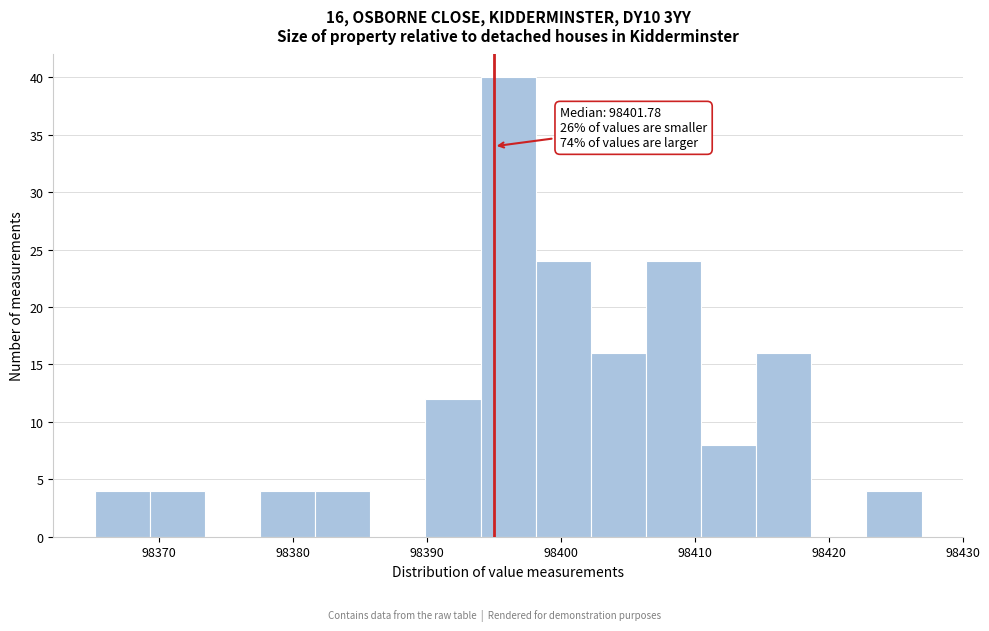

Over which range of the x-axis is the bar tallest?

98394 to 98398